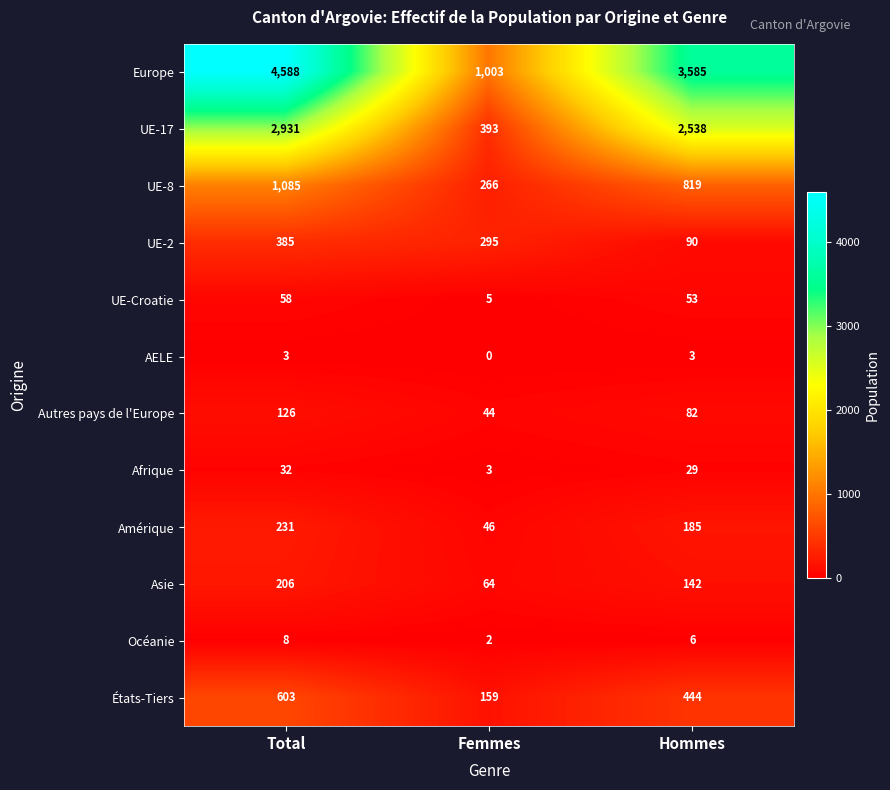

True or false: UE-Croatie has a value of 8 at Femmes.

False